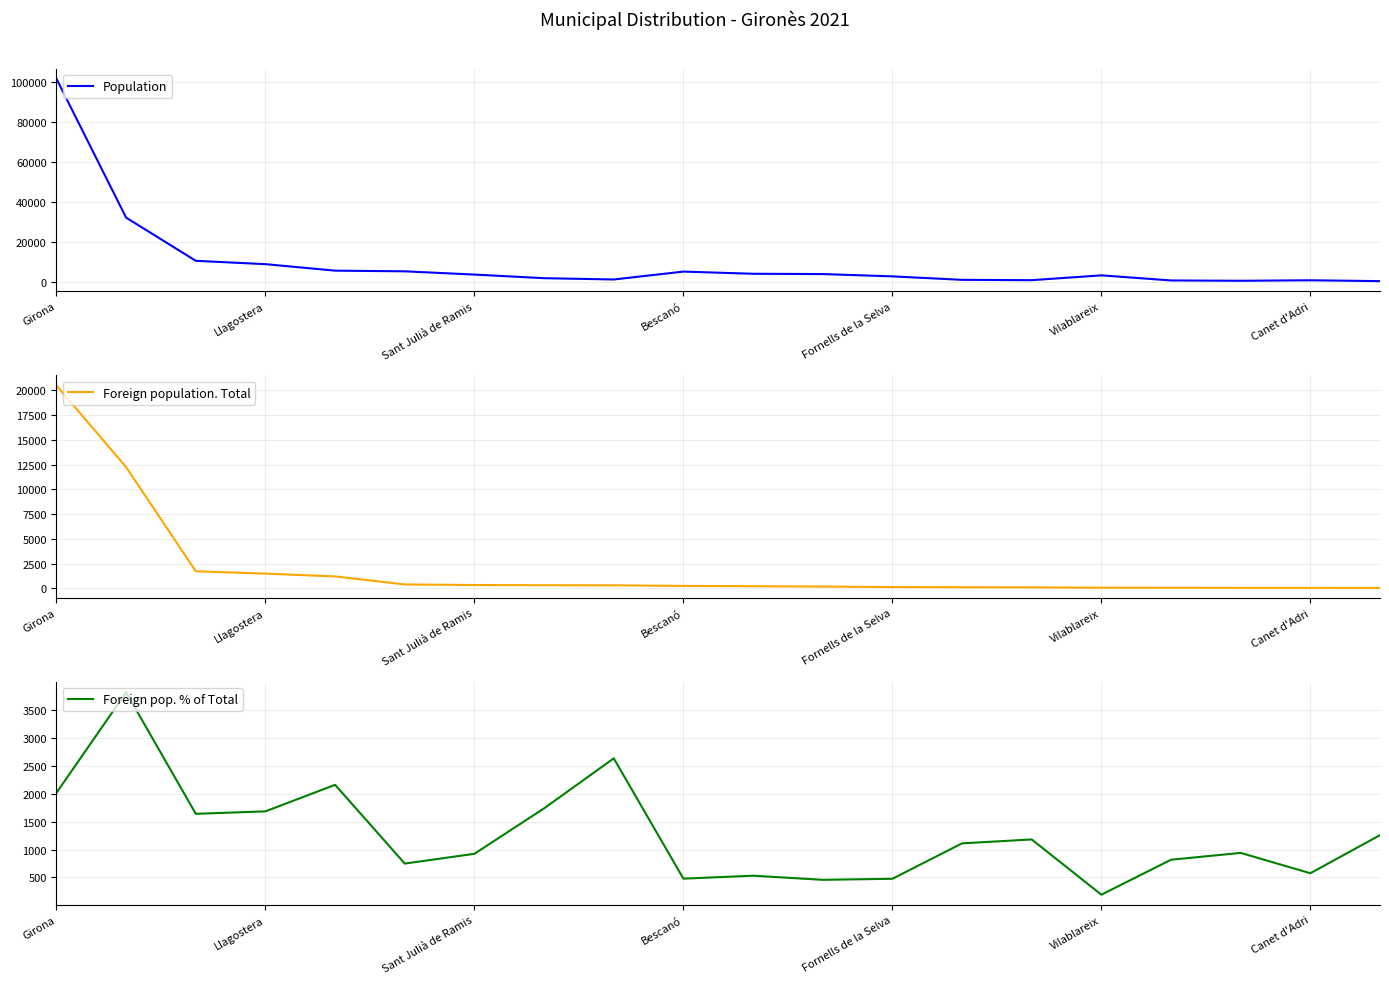

The value of Foreign pop. % of Total at Sant Julià de Ramis is 581. True or false?

False